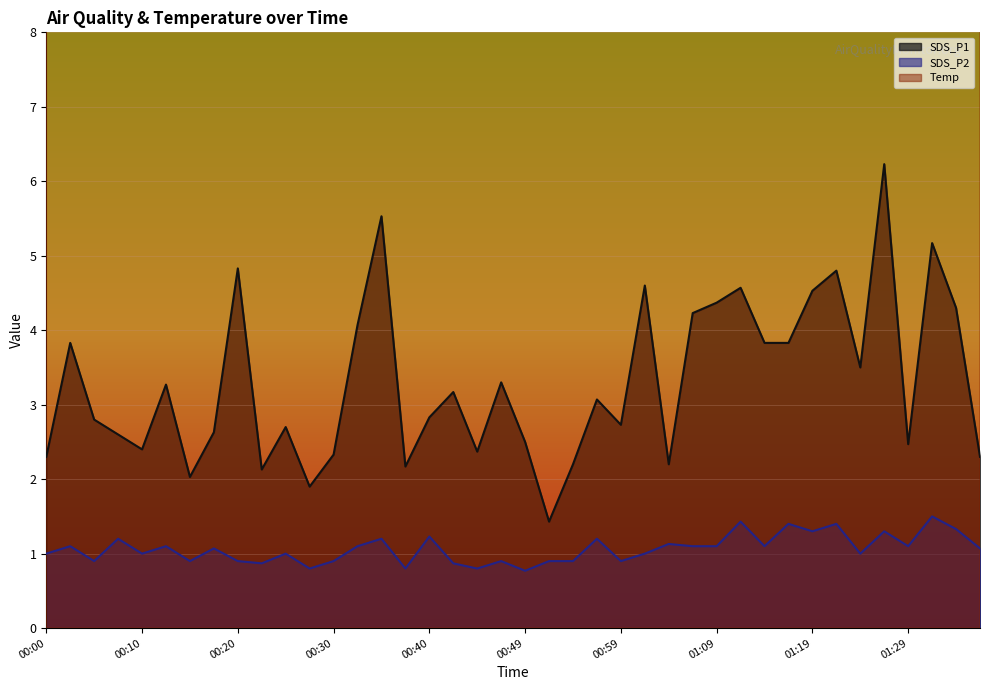

True or false: Temp and SDS_P1 intersect in this chart.

False